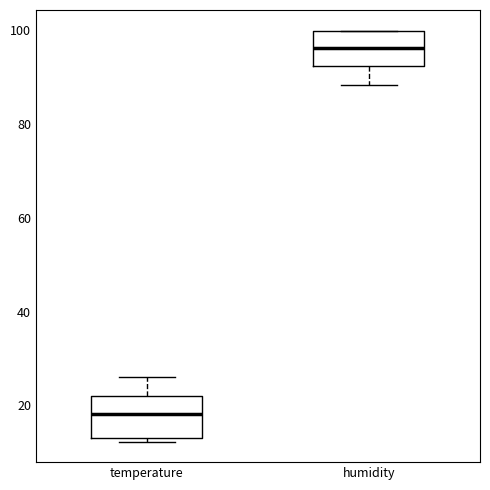

Which box's median line is the highest?

humidity